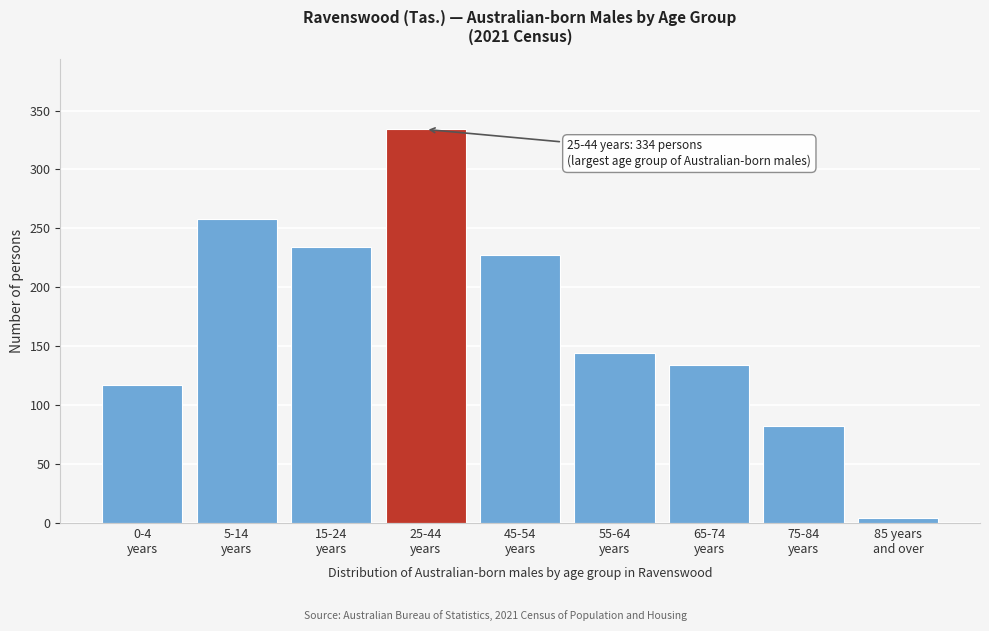

Reading left to right, what are all the values shown in this chart?

117	258	234	334	227	144	134	82	4